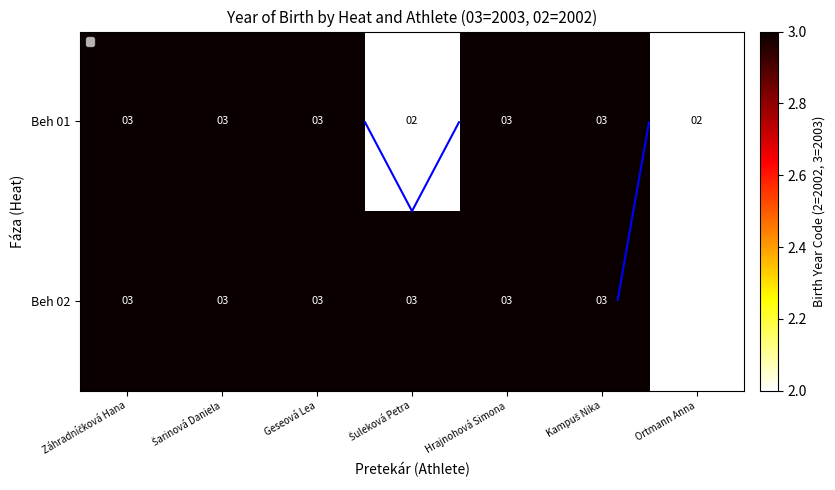

What is the smallest value displayed?

2.0